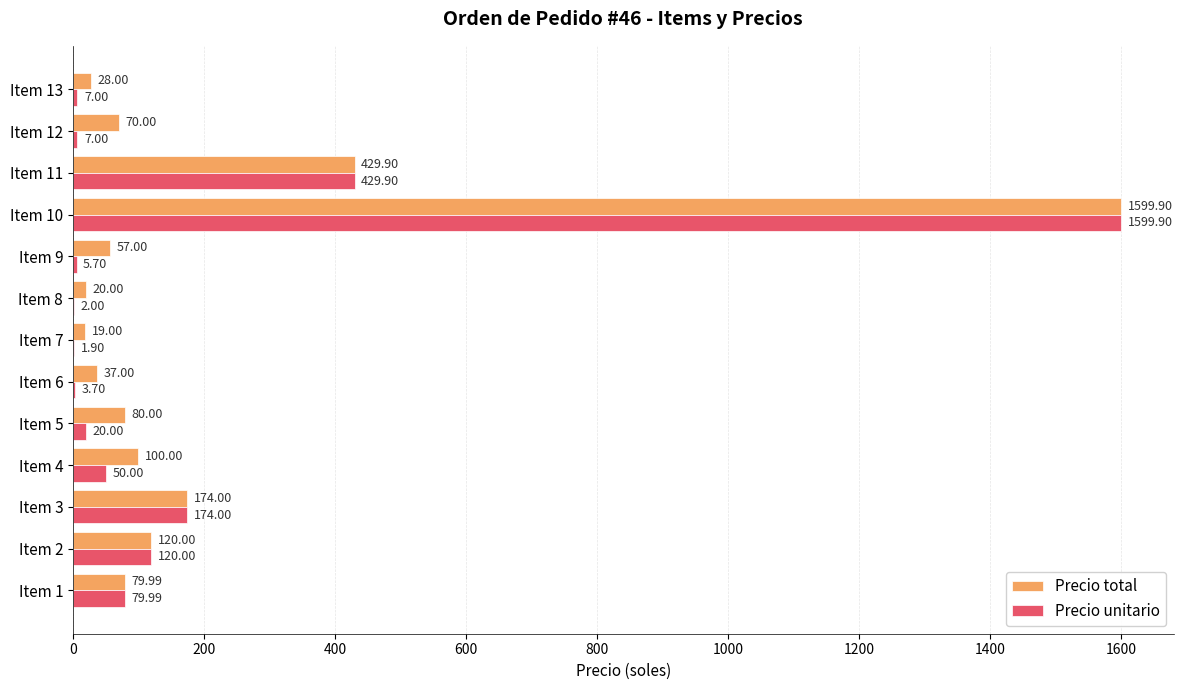

What is the total value across all series at Item 9?

62.7